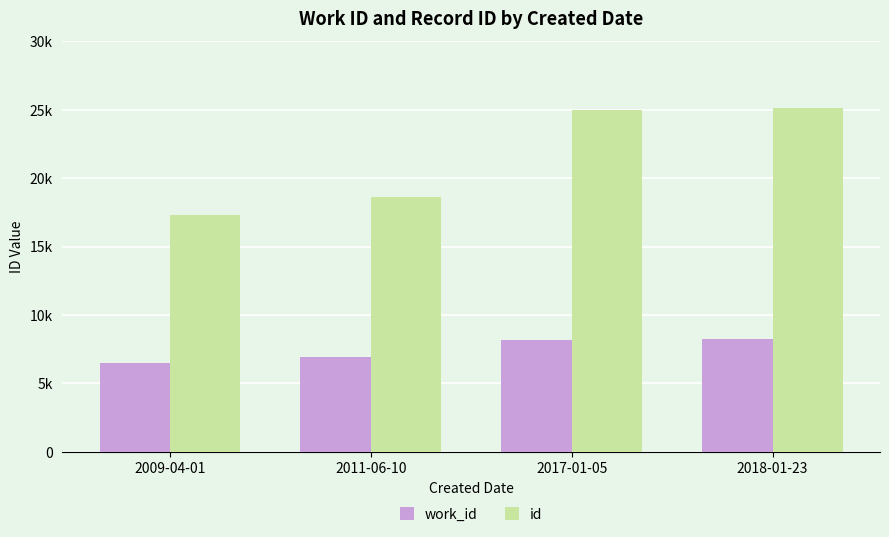

Does the chart contain stacked bars?

No